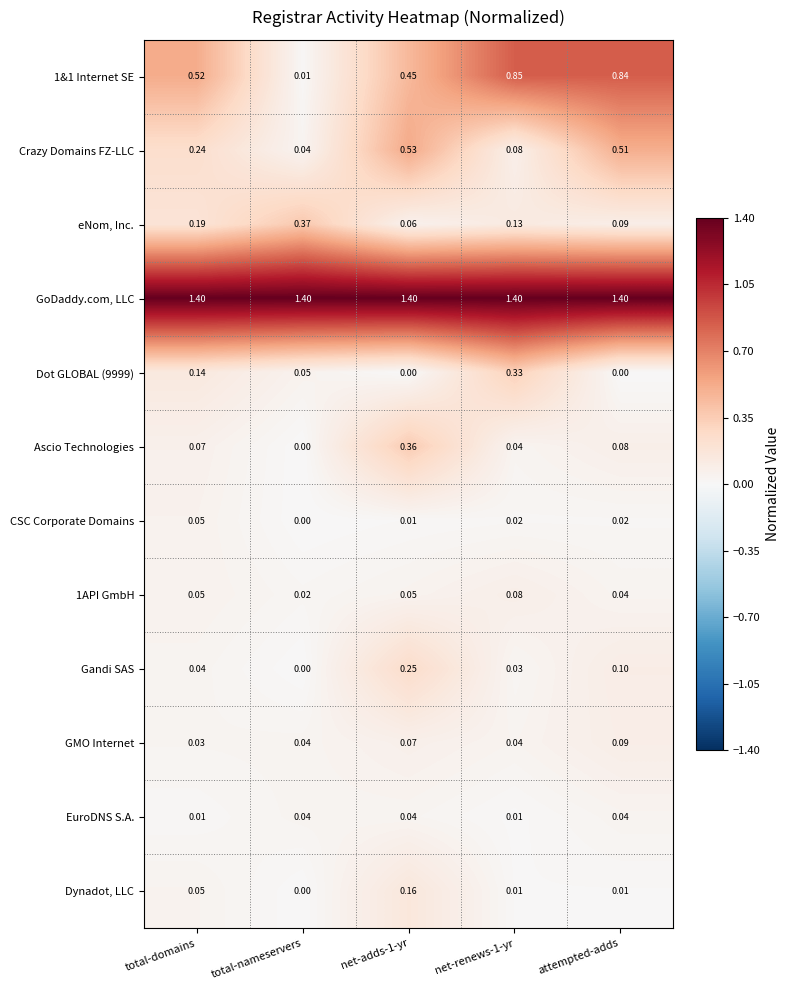

Between total-nameservers and net-adds-1-yr, which series saw the biggest shift?

Crazy Domains FZ-LLC